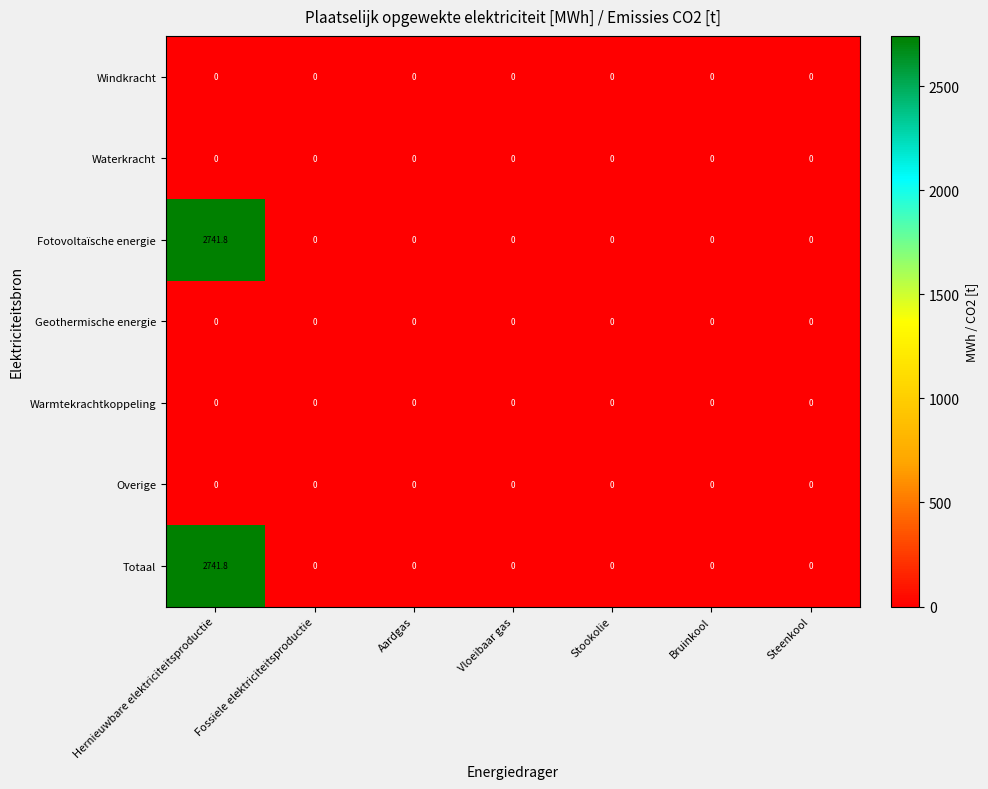

What is the difference between the maximum and minimum values in the Fotovoltaïsche energie series?

2741.8